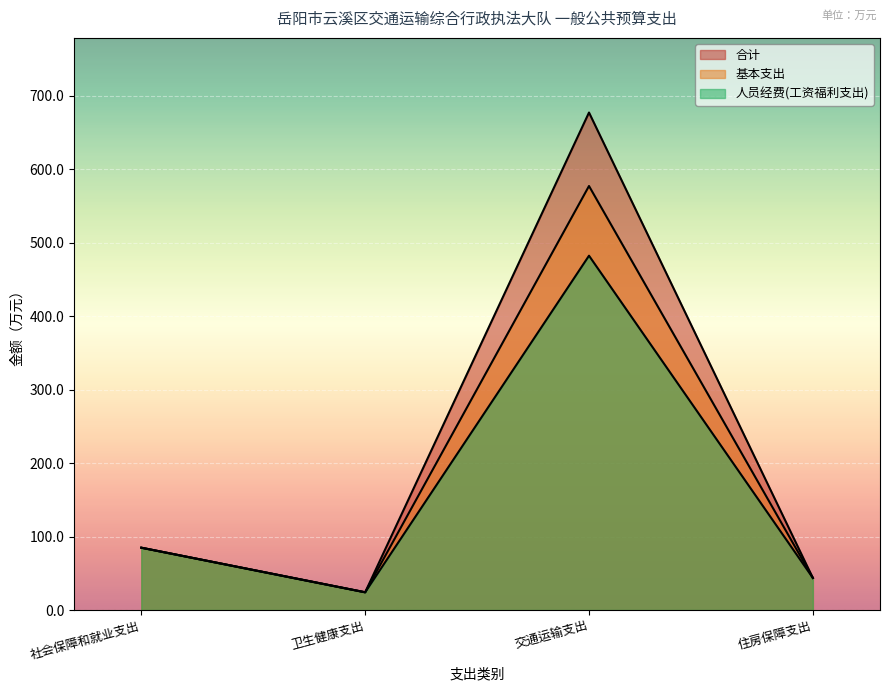

True or false: 基本支出 and 人员经费(工资福利支出) cross at least once.

False